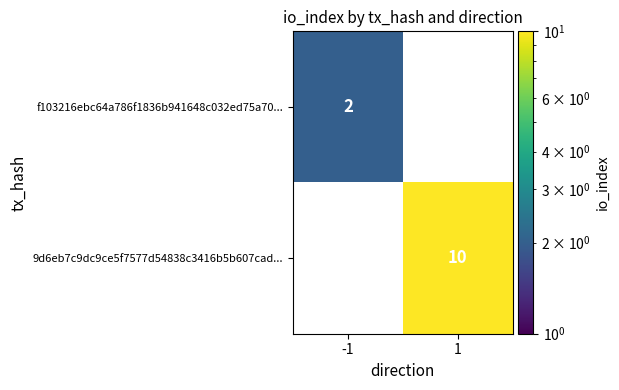

Which label corresponds to the largest value in the chart?

1